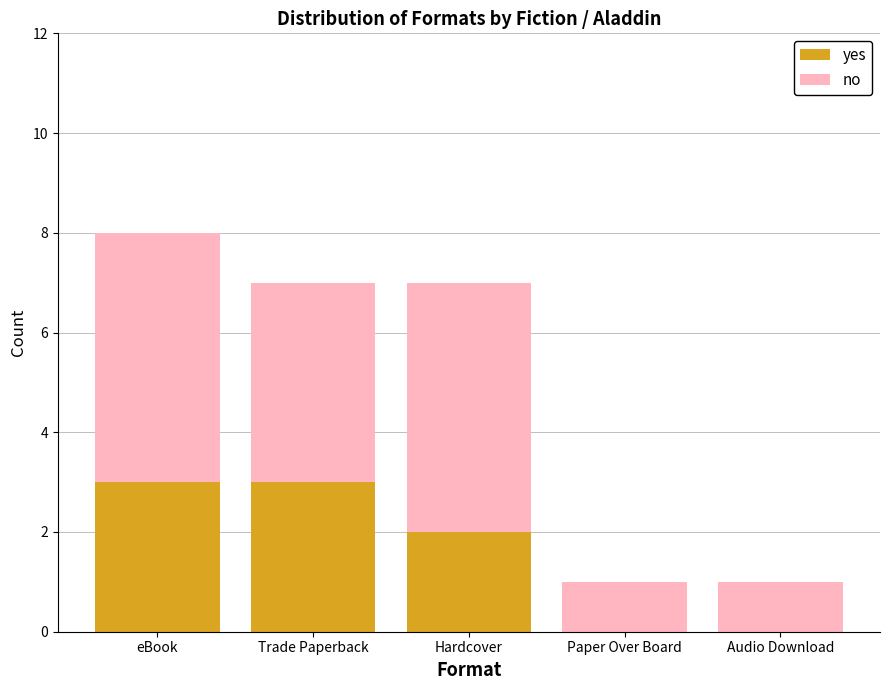

Reading right to left, list the values for the yes series.

Audio Download=0	Paper Over Board=0	Hardcover=2	Trade Paperback=3	eBook=3